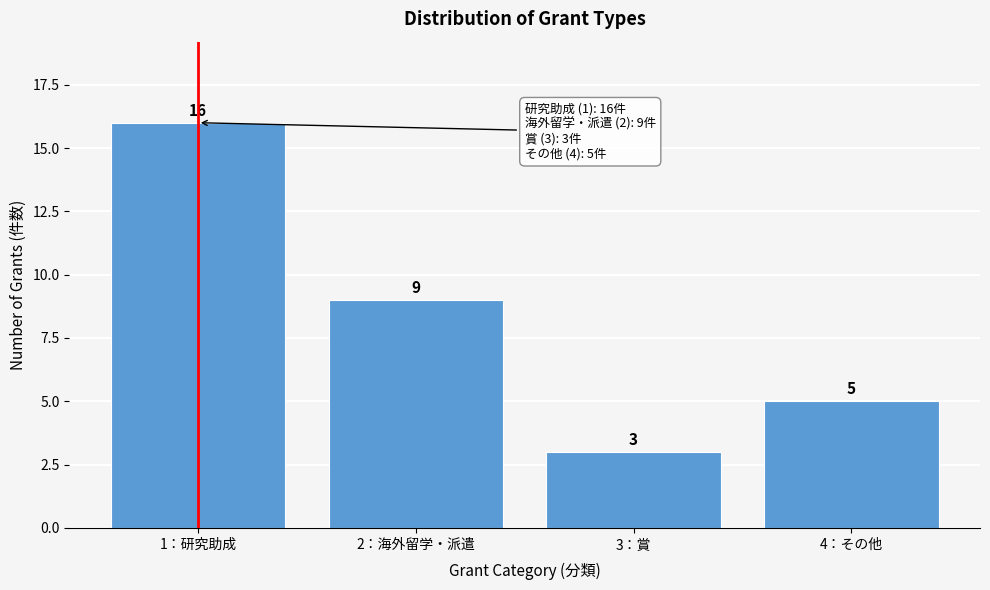

Reading left to right, extract all data points from this chart.

16	9	3	5